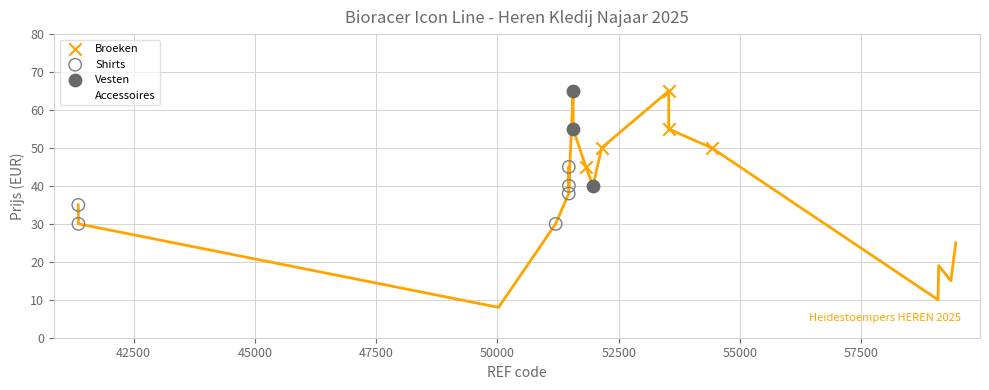

Which series reaches the minimum Y coordinate?

Accessoires